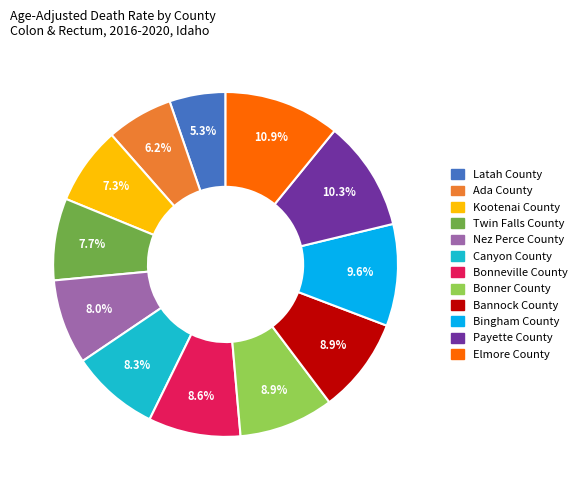

To the nearest percent, what is the difference between the Bingham County and Ada County slice percentages?

3%